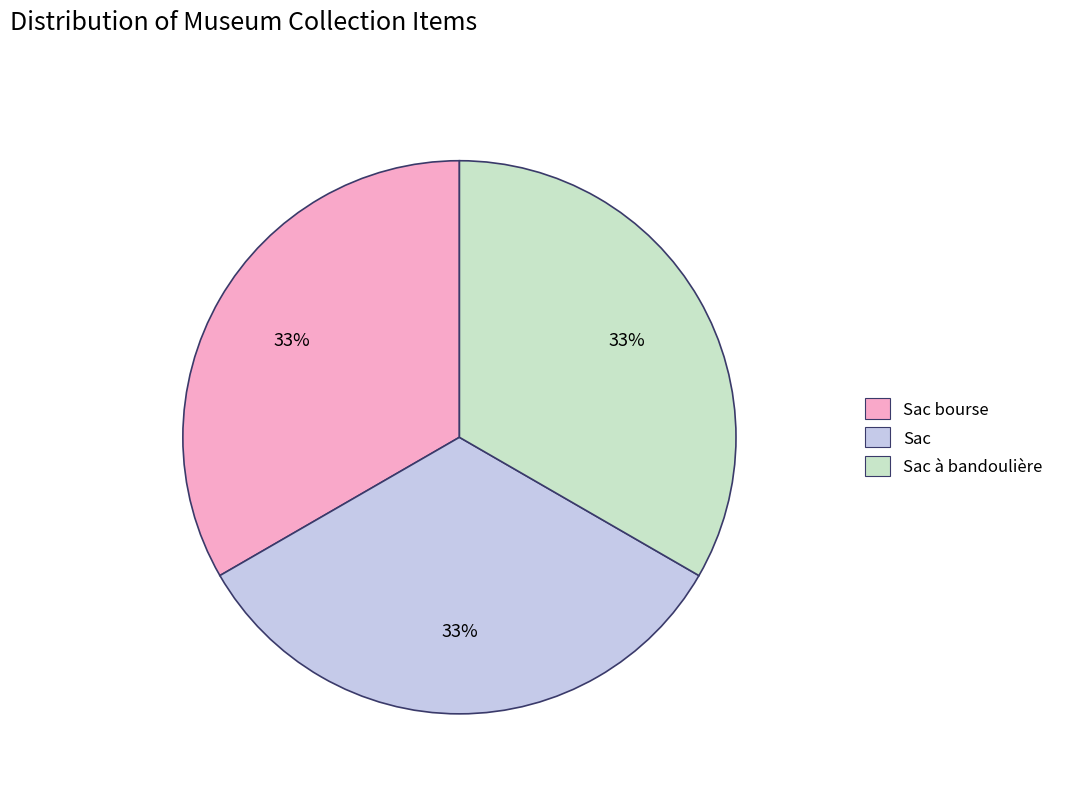

Does any single category account for the majority?

No